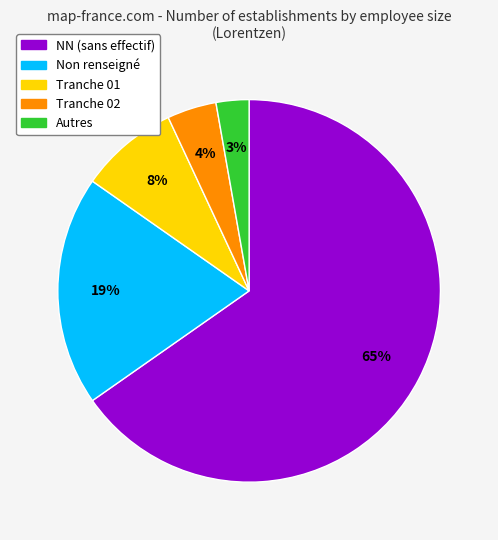

Is there a majority slice in this chart?

Yes